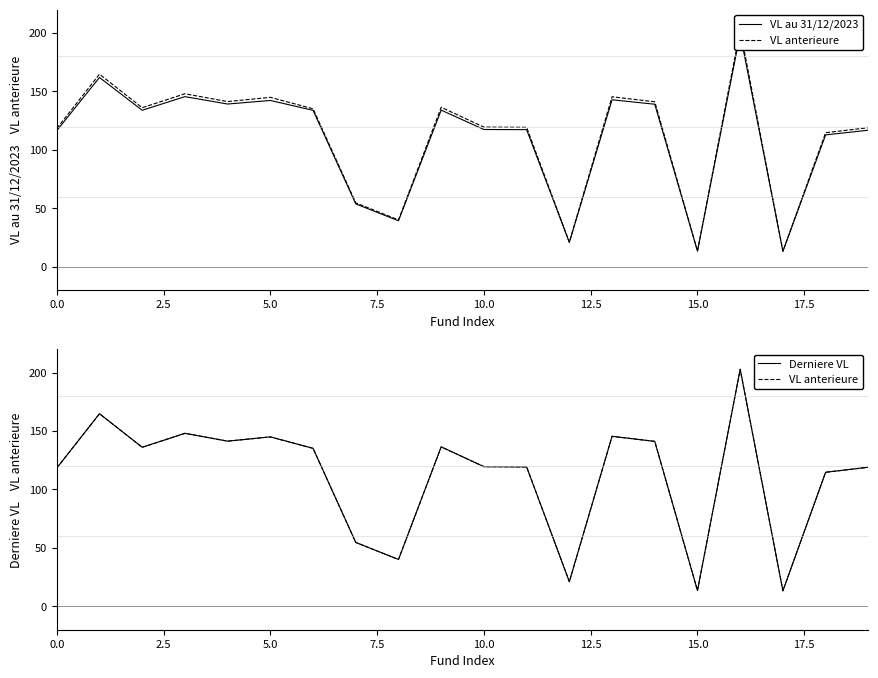

What is the sum of all VL au 31/12/2023 values?

2193.7